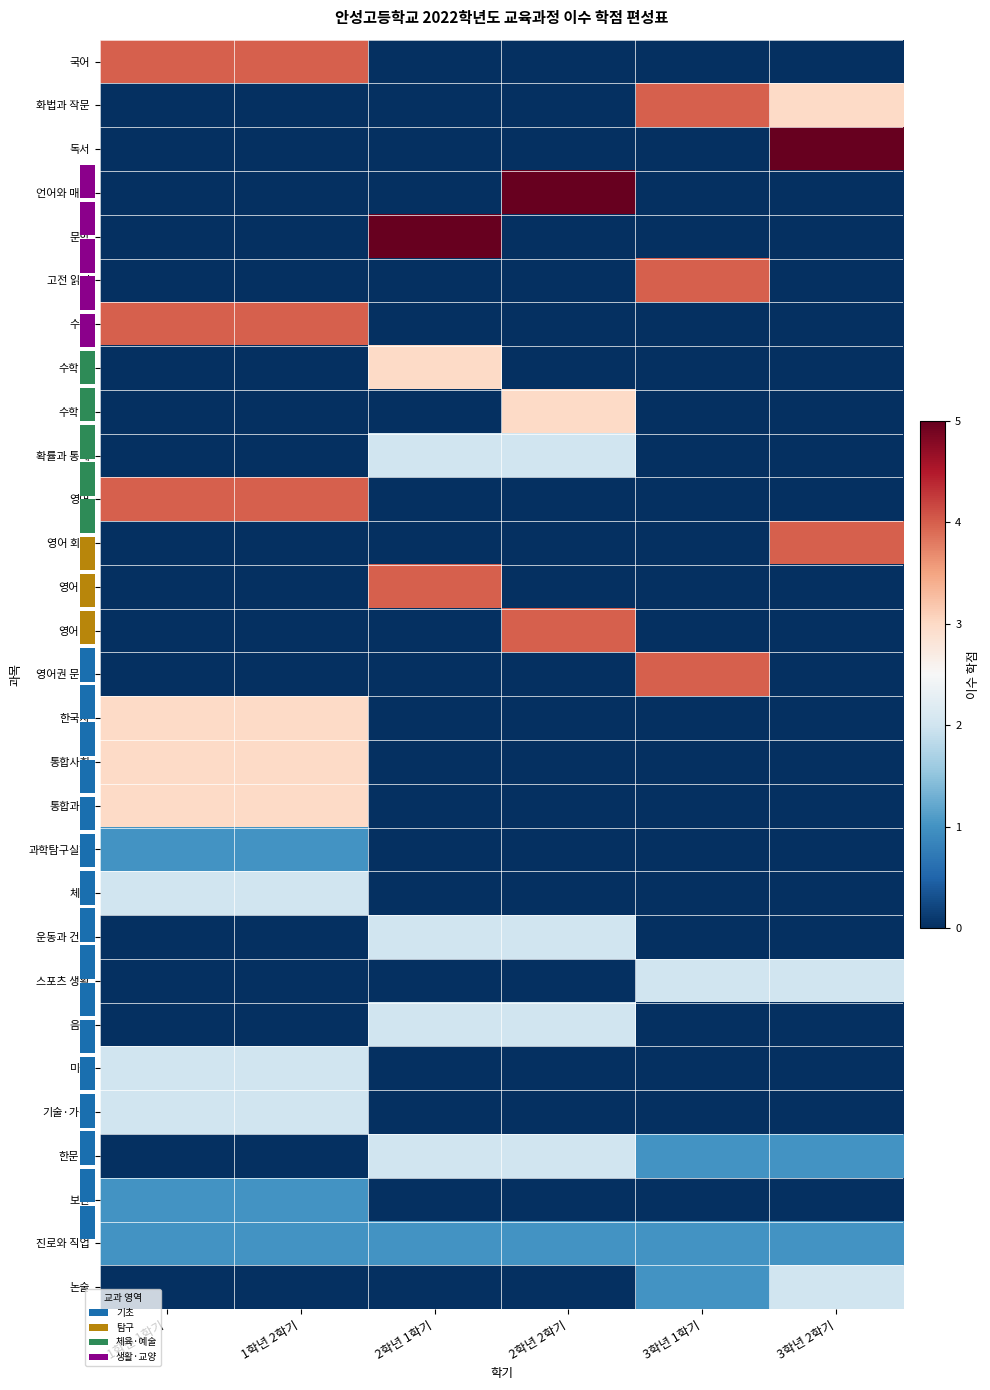

What is the difference between the highest and lowest values at 2학년 1학기?

5